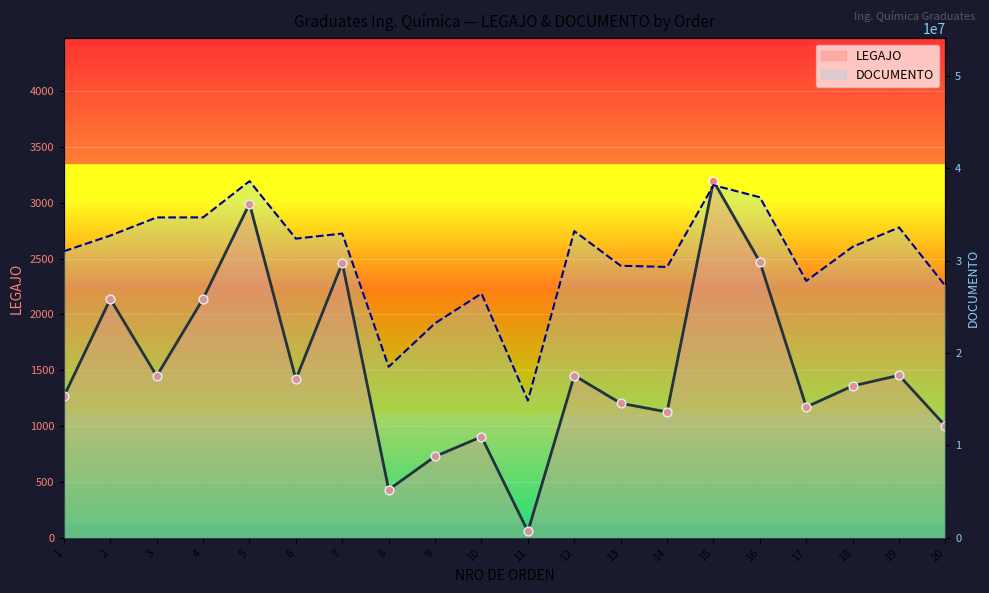

Which series has the largest total across all categories?

DOCUMENTO